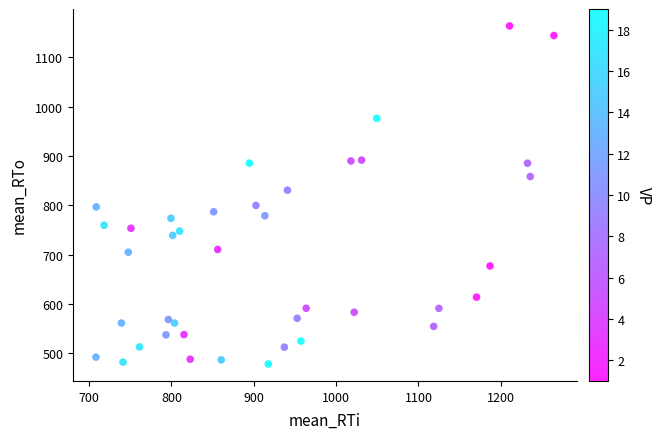

What is the range of Y values (max minus min)?

685.7